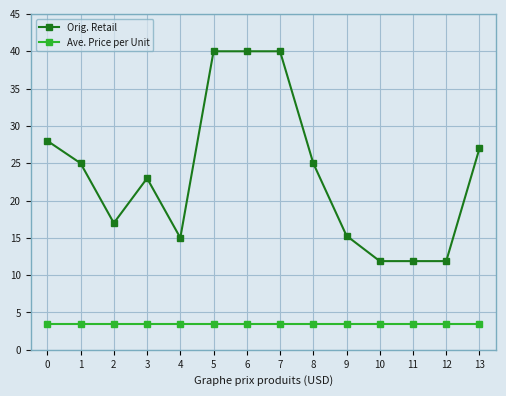

True or false: Orig. Retail and Ave. Price per Unit cross at least once.

False